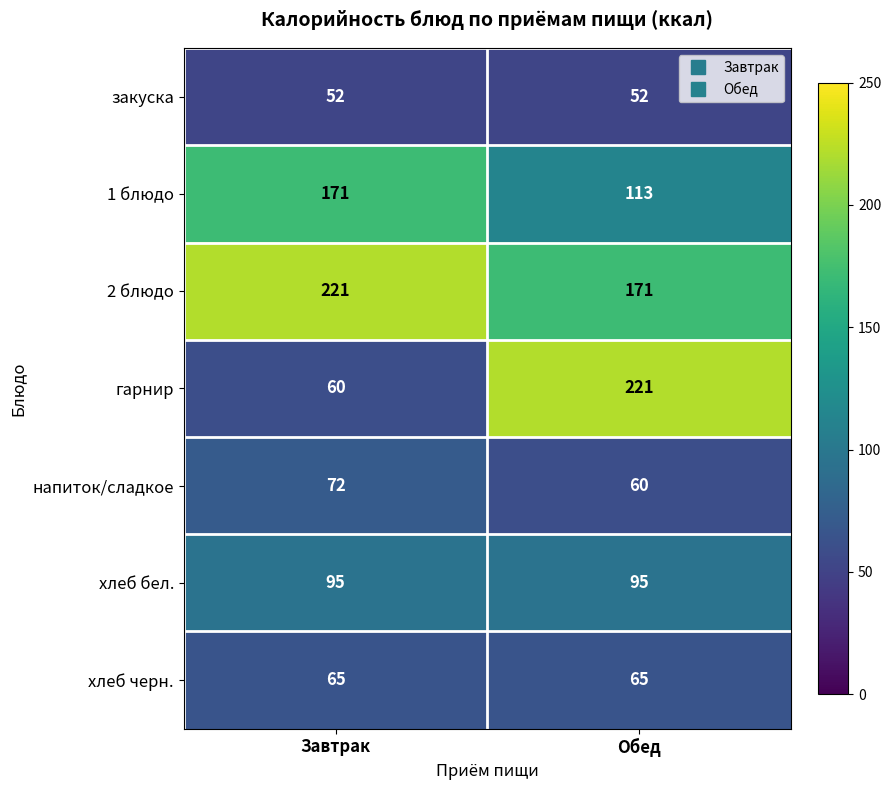

What is the minimum value shown in the chart?

52